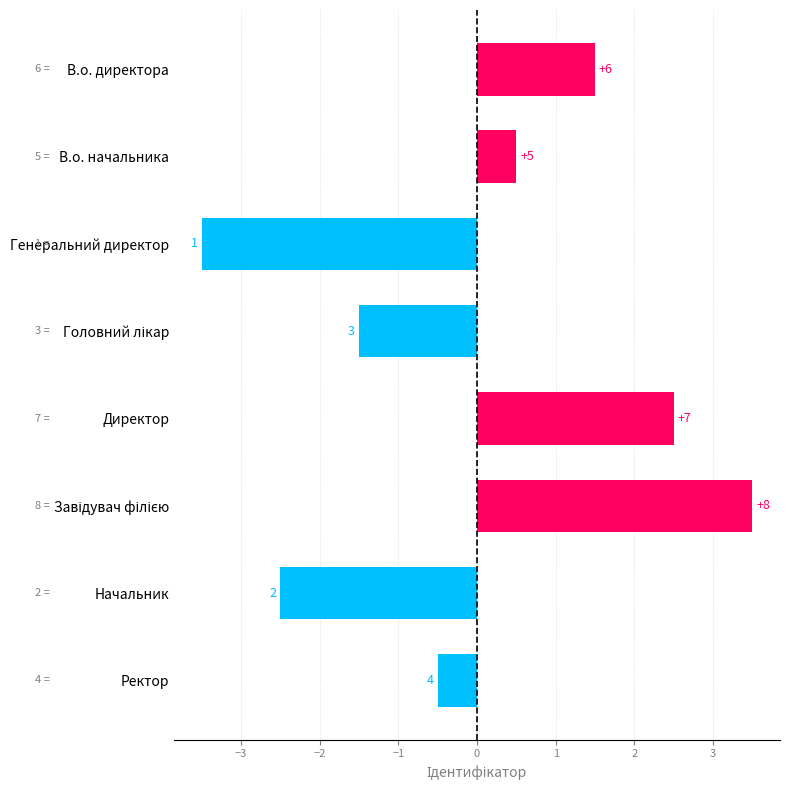

How many bars are there in total?

8